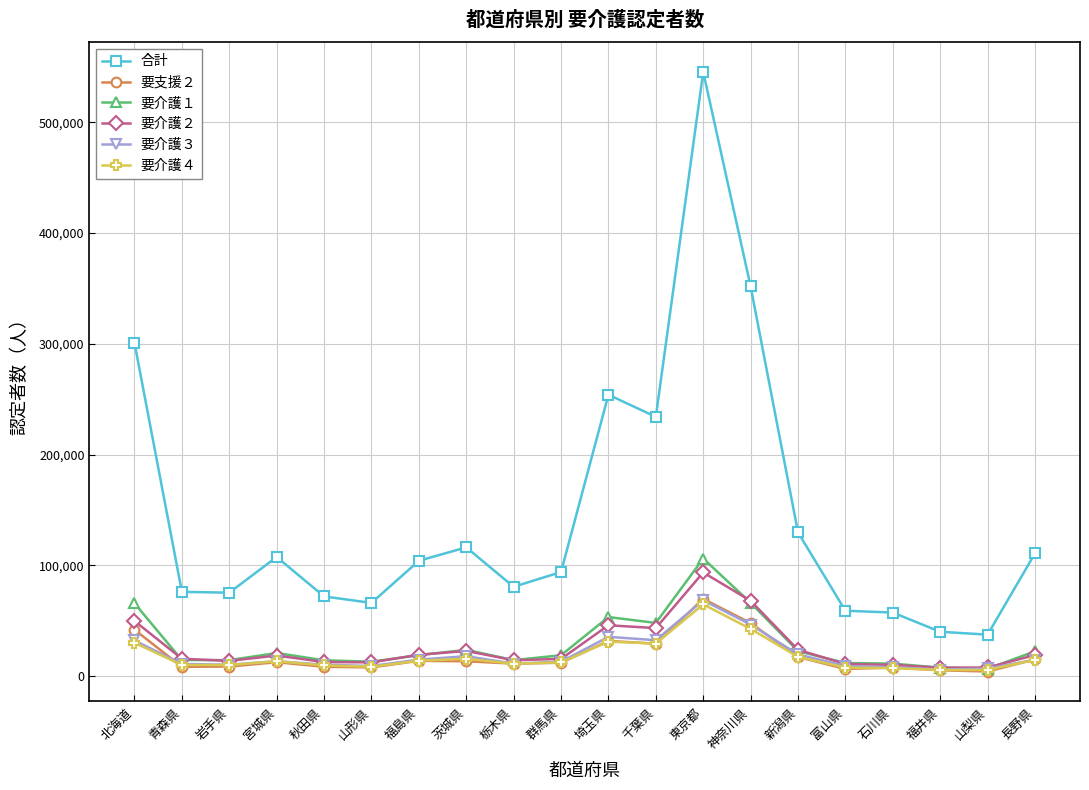

True or false: 要介護４ has more than 2 interior local peaks.

True